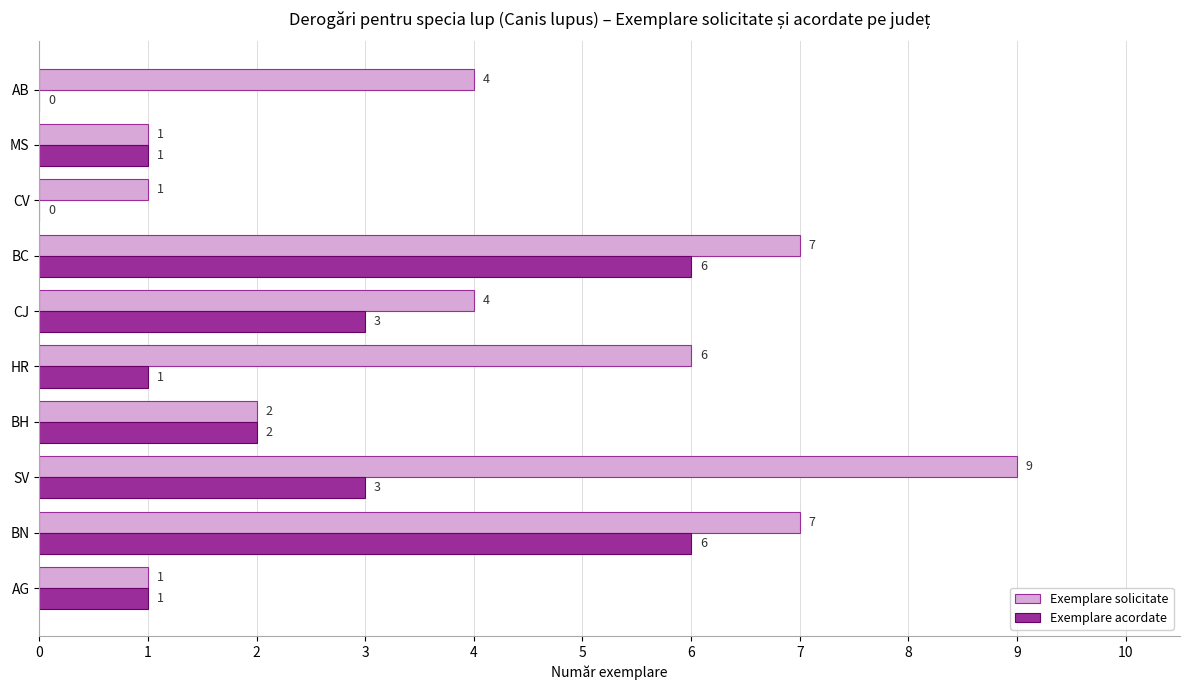

Is the value of Exemplare acordate at MS greater than the value of Exemplare solicitate at BC?

No